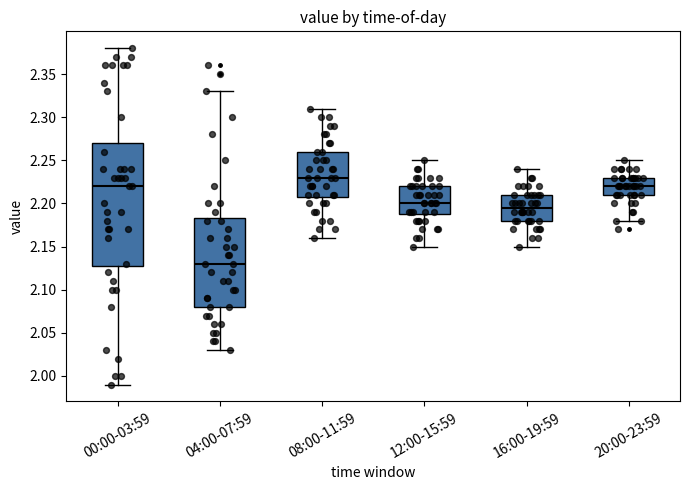

Reading left to right, read every box against the y-axis: the position of its median line, the range the box covers, and the ends of its whiskers. The values are not printed on the chart, so give them approximately, as read against the axis.

00:00-03:59: median 2.220, box 2.130 to 2.270, whiskers 1.990 to 2.380
04:00-07:59: median 2.130, box 2.080 to 2.185, whiskers 2.030 to 2.330
08:00-11:59: median 2.230, box 2.210 to 2.260, whiskers 2.160 to 2.310
12:00-15:59: median 2.200, box 2.190 to 2.220, whiskers 2.150 to 2.250
16:00-19:59: median 2.195, box 2.180 to 2.210, whiskers 2.150 to 2.240
20:00-23:59: median 2.220, box 2.210 to 2.230, whiskers 2.180 to 2.250